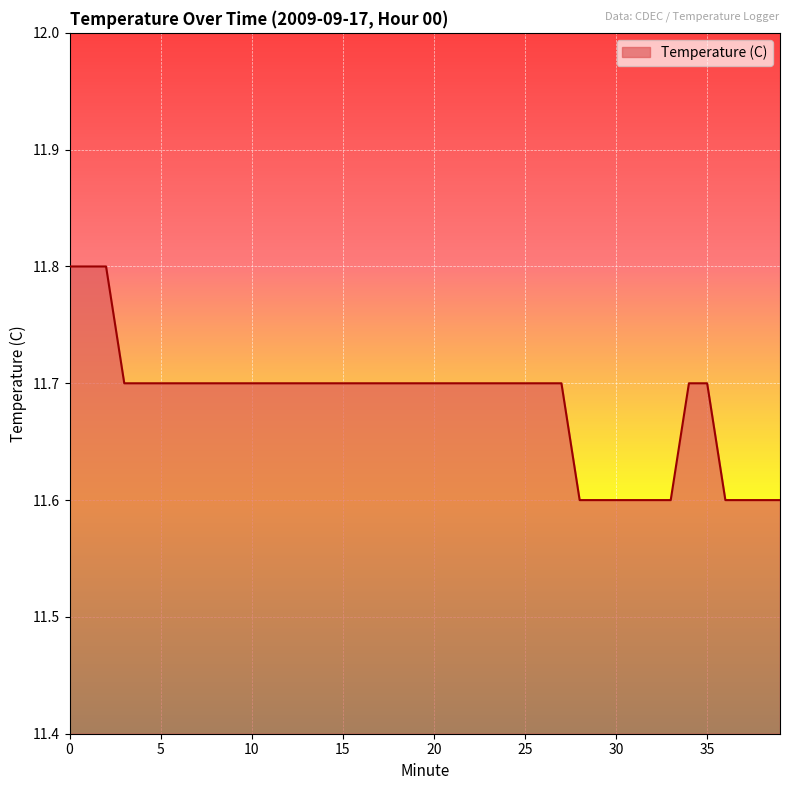

Reading left to right, what are all the values shown in this chart?

11.8	11.8	11.8	11.7	11.7	11.7	11.7	11.7	11.7	11.7	11.7	11.7	11.7	11.7	11.7	11.7	11.7	11.7	11.7	11.7	11.7	11.7	11.7	11.7	11.7	11.7	11.7	11.7	11.6	11.6	11.6	11.6	11.6	11.6	11.7	11.7	11.6	11.6	11.6	11.6